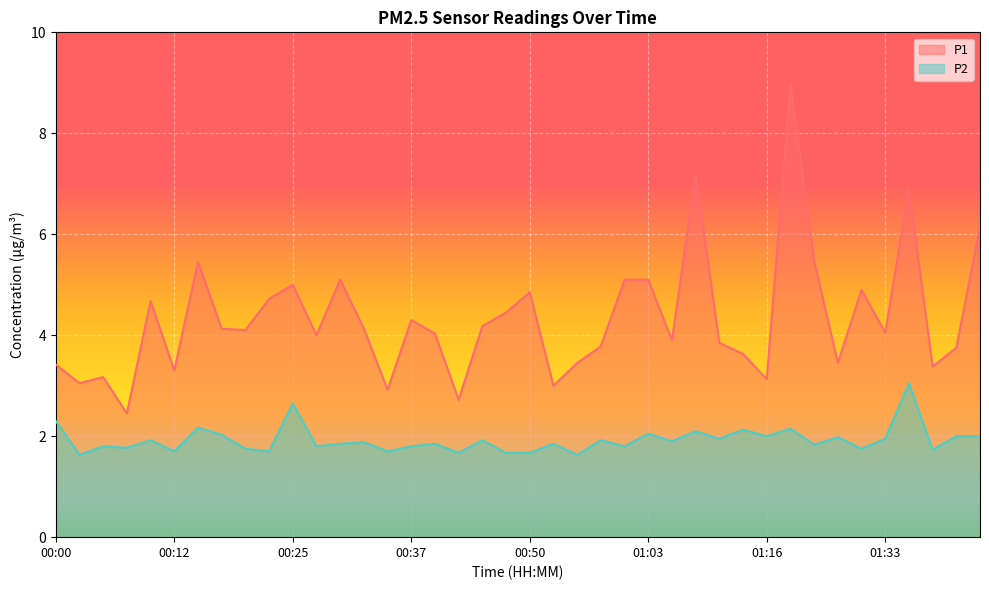

What is the sum of the P2 values at 00:05 and 00:47?

3.5